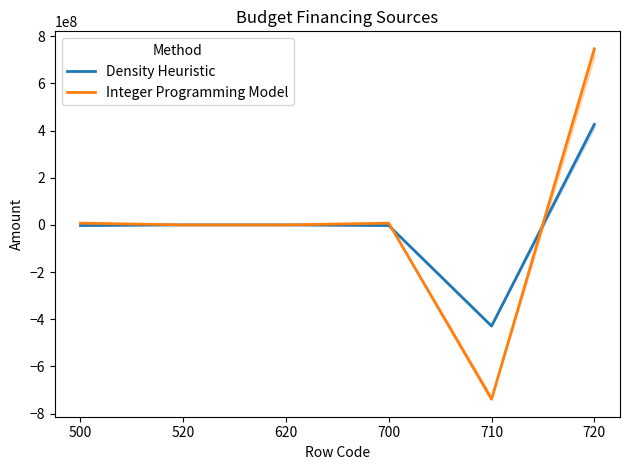

True or false: Integer Programming Model has a value of -1152425224.8 at 710.

False